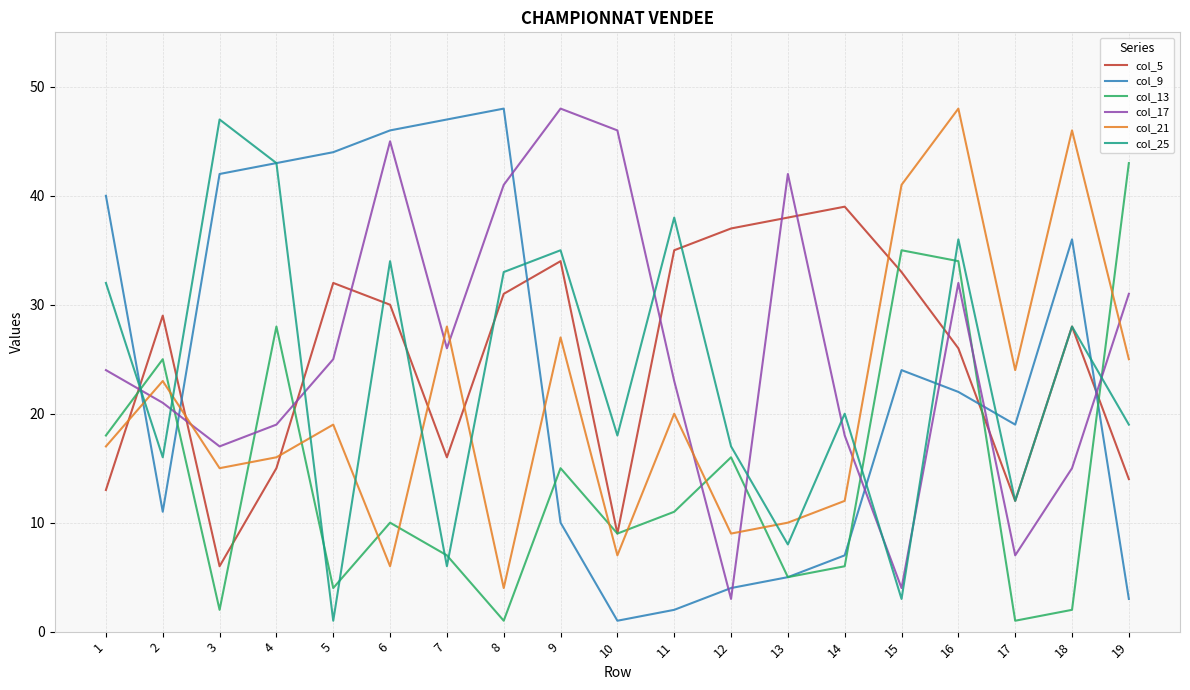

What is the greatest value displayed?

48